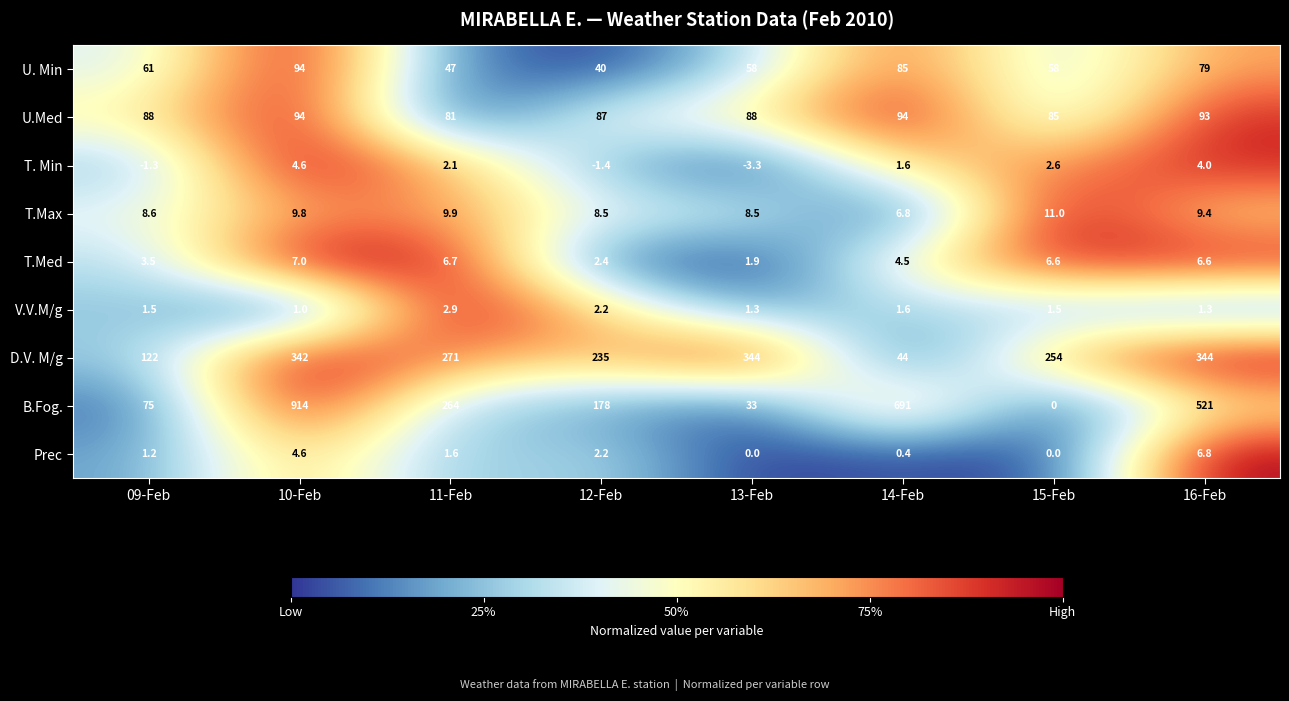

True or false: Prec has a value of 4.0 at 13-Feb.

False